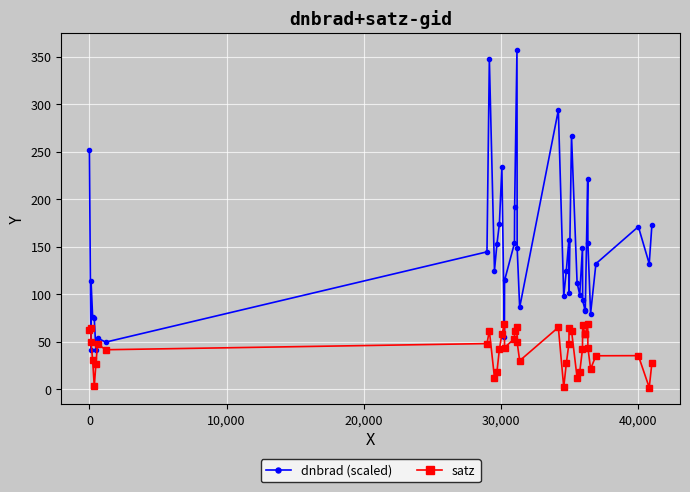

Does the chart have visible grid lines?

Yes